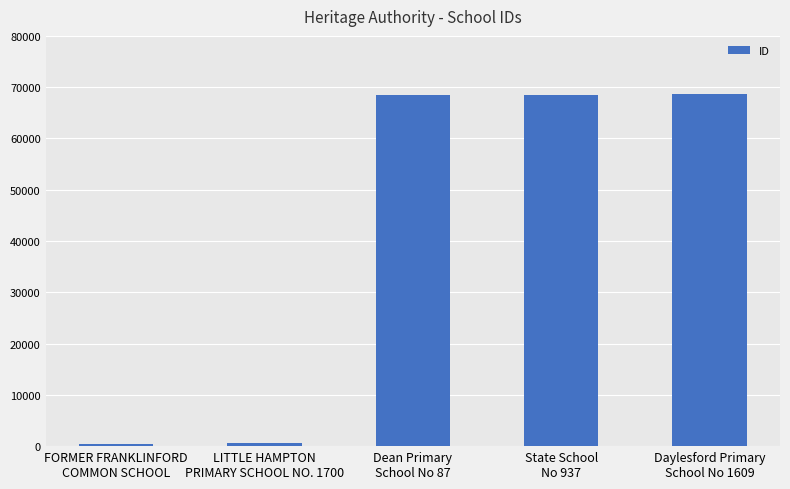

What is the label of the 5th bar from the right?

FORMER FRANKLINFORD
COMMON SCHOOL